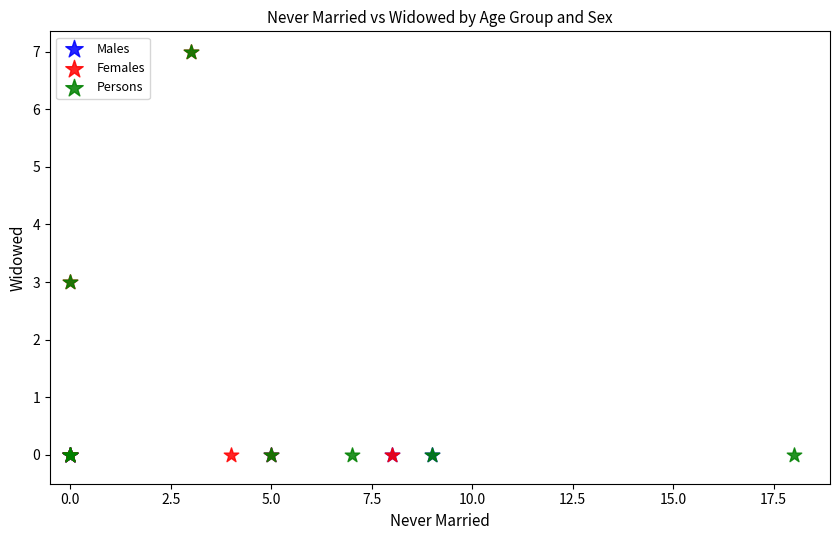

What are all the series names shown in the legend?

Males, Females, Persons